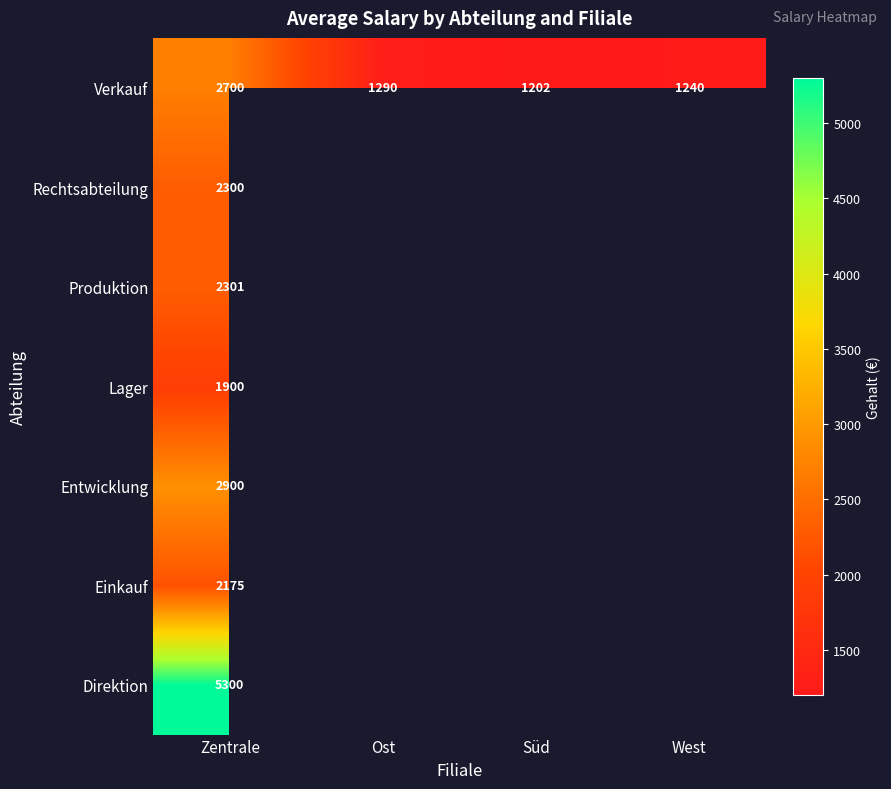

Is the value of Direktion at Zentrale greater than the value of Lager at Zentrale?

Yes